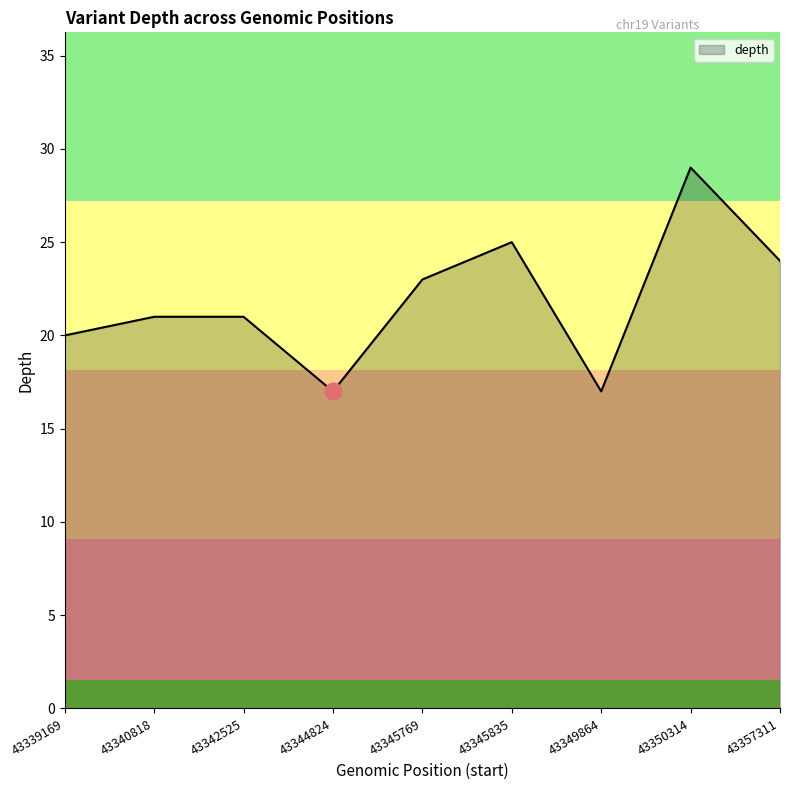

Reading left to right, list all the values displayed in this chart.

43339169=20	43340818=21	43342525=21	43344824=17	43345769=23	43345835=25	43349864=17	43350314=29	43357311=24